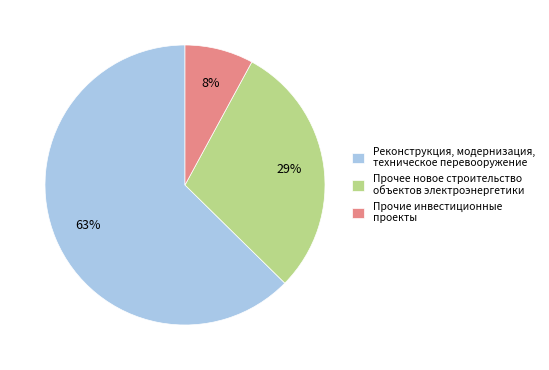

To the nearest percent, what is the average slice percentage?

33%